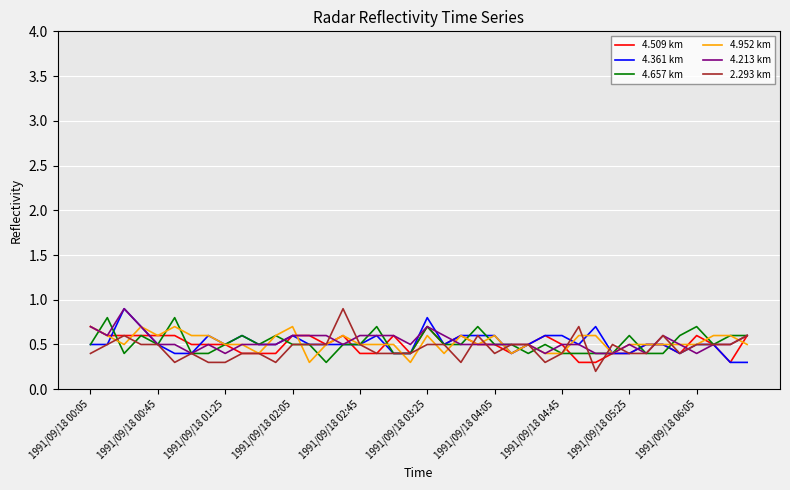

What is the sum of all 2.293 km values?

18.3